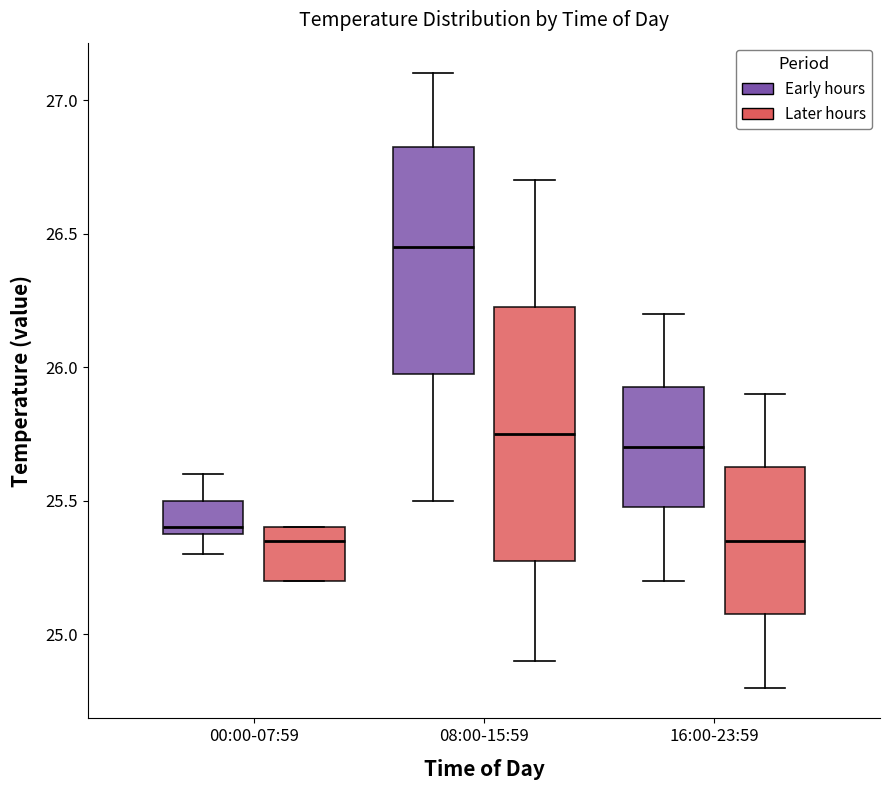

Which box has the highest median line?

08:00-15:59 (Early hours)